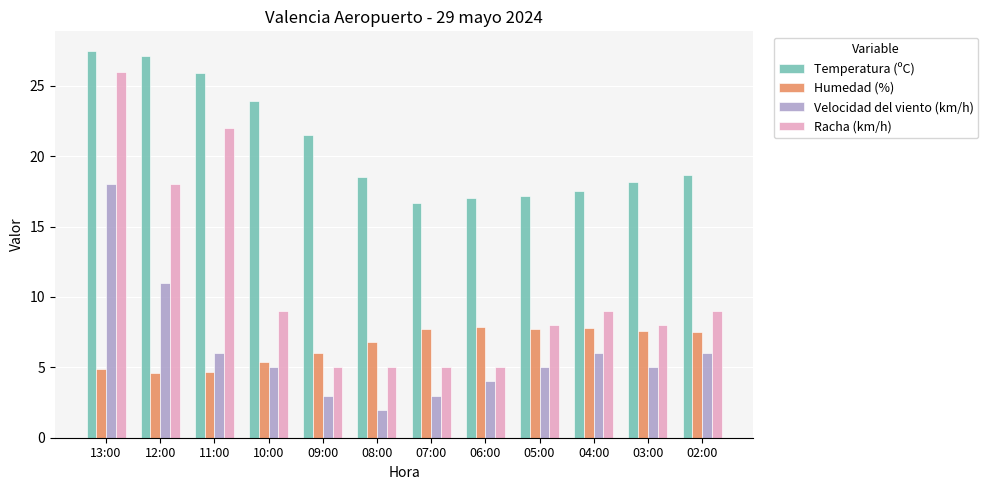

Which series has the widest spread of values?

Racha (km/h)